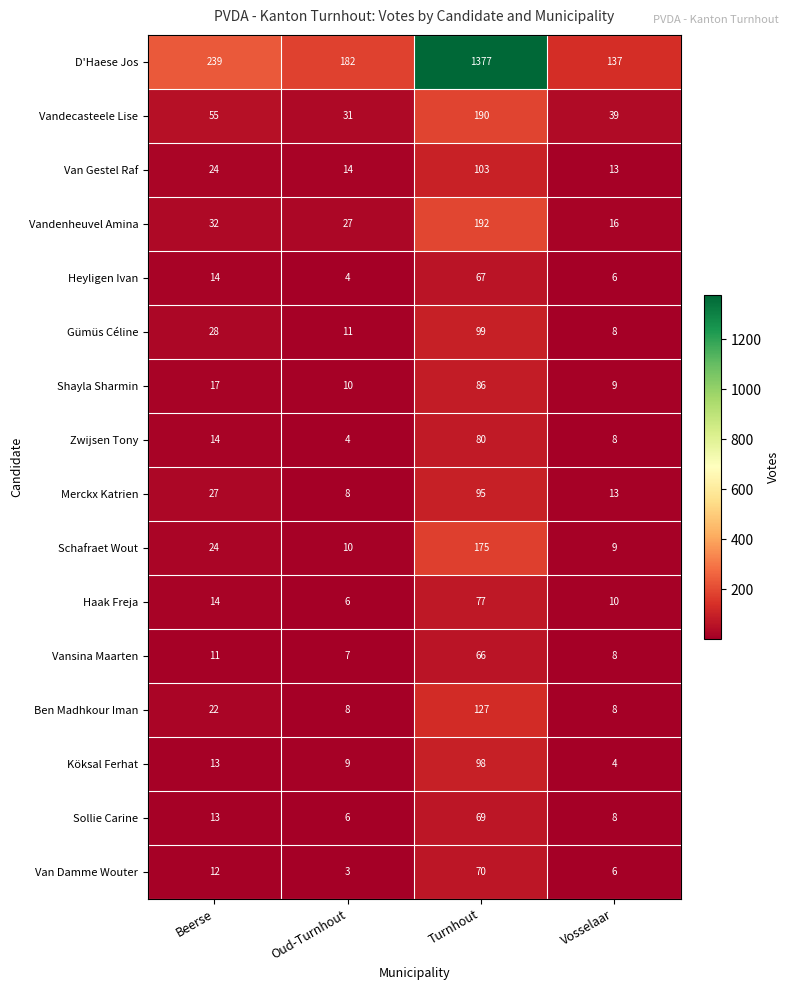

How many data points in Heyligen Ivan are less than 14?

2